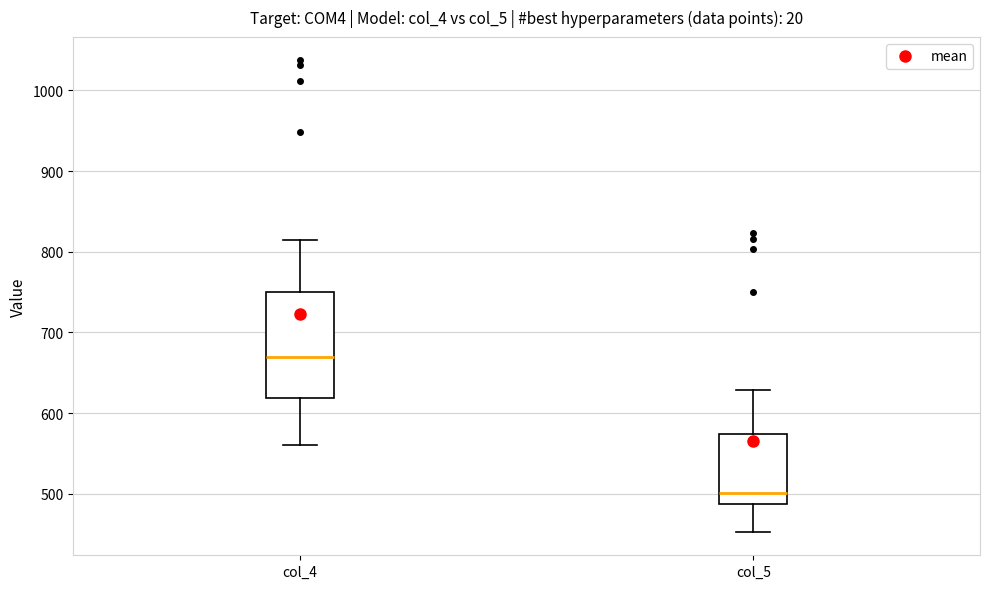

Reading left to right, transcribe this box plot: for each box, give where its median line is, the range the box spans, and where its two whiskers end, as read against the y-axis. The values are not printed on the chart, so give them approximately, as read against the axis.

col_4: median 670, box 620 to 750, whiskers 560 to 820
col_5: median 500, box 490 to 570, whiskers 450 to 630